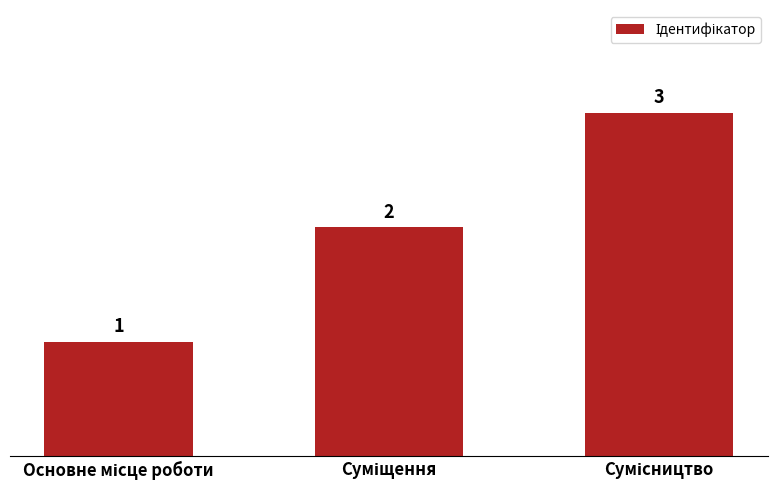

What is the sum of all values?

6